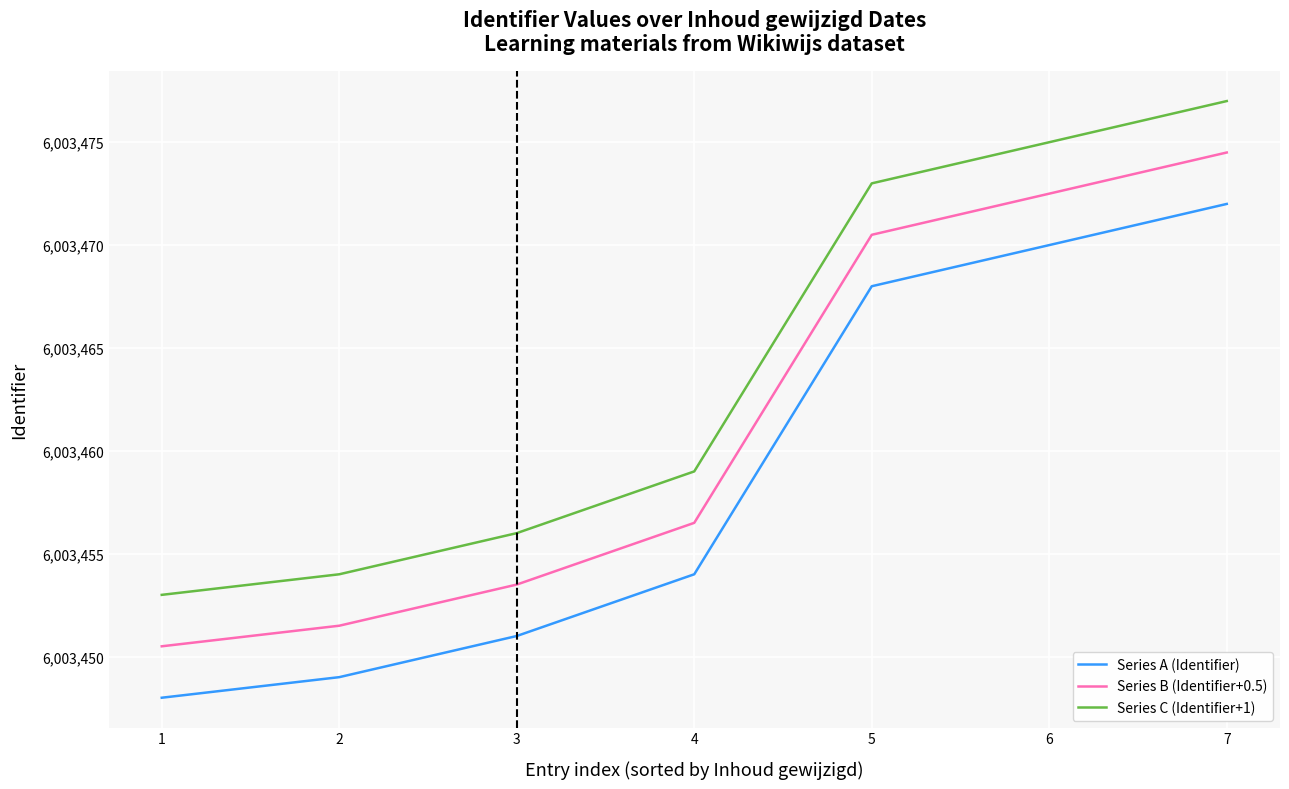

At 5, list the series in order from largest to smallest.

Series C (Identifier+1), Series B (Identifier+0.5), Series A (Identifier)